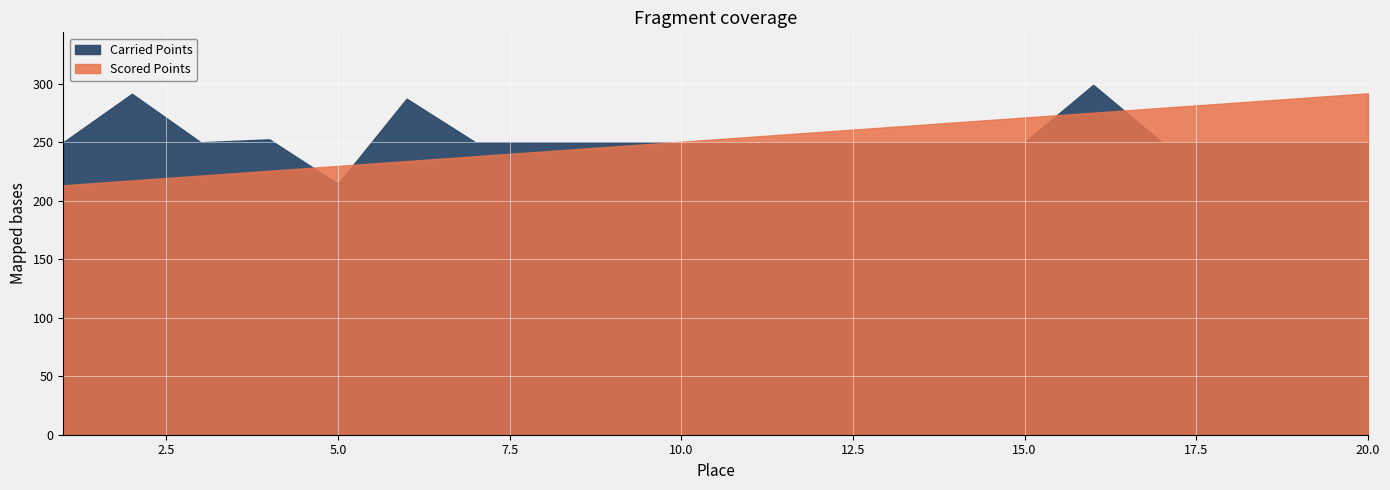

True or false: Scored Points has more than 1 interior local peaks.

False